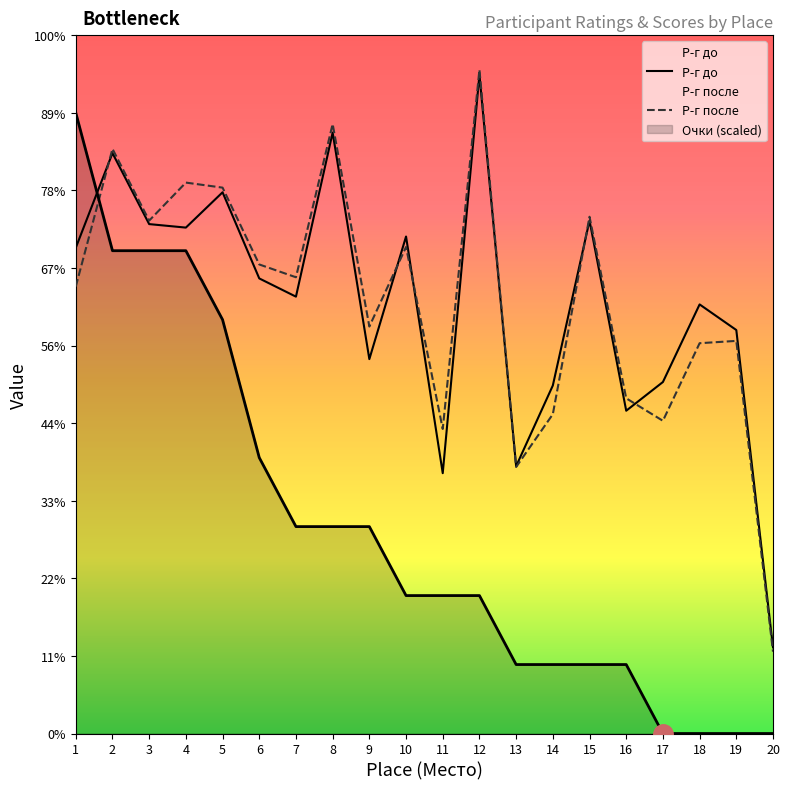

What is the total value across all series at 4?

3968.4